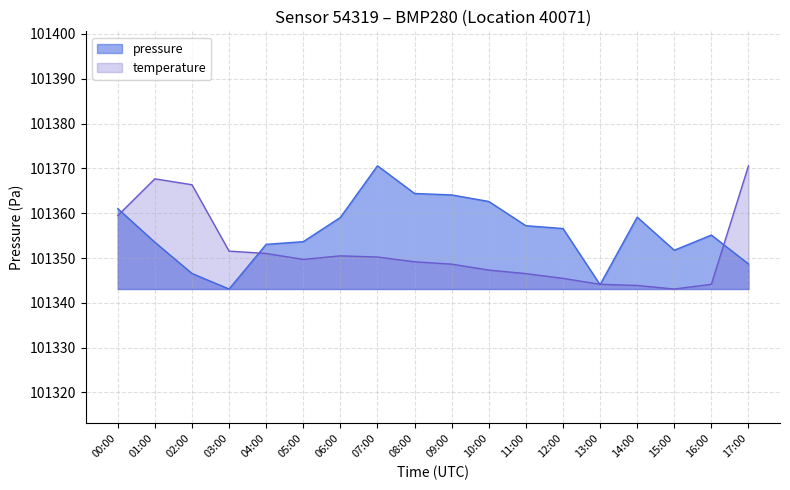

What is the sum of all temperature values?

1824329.5